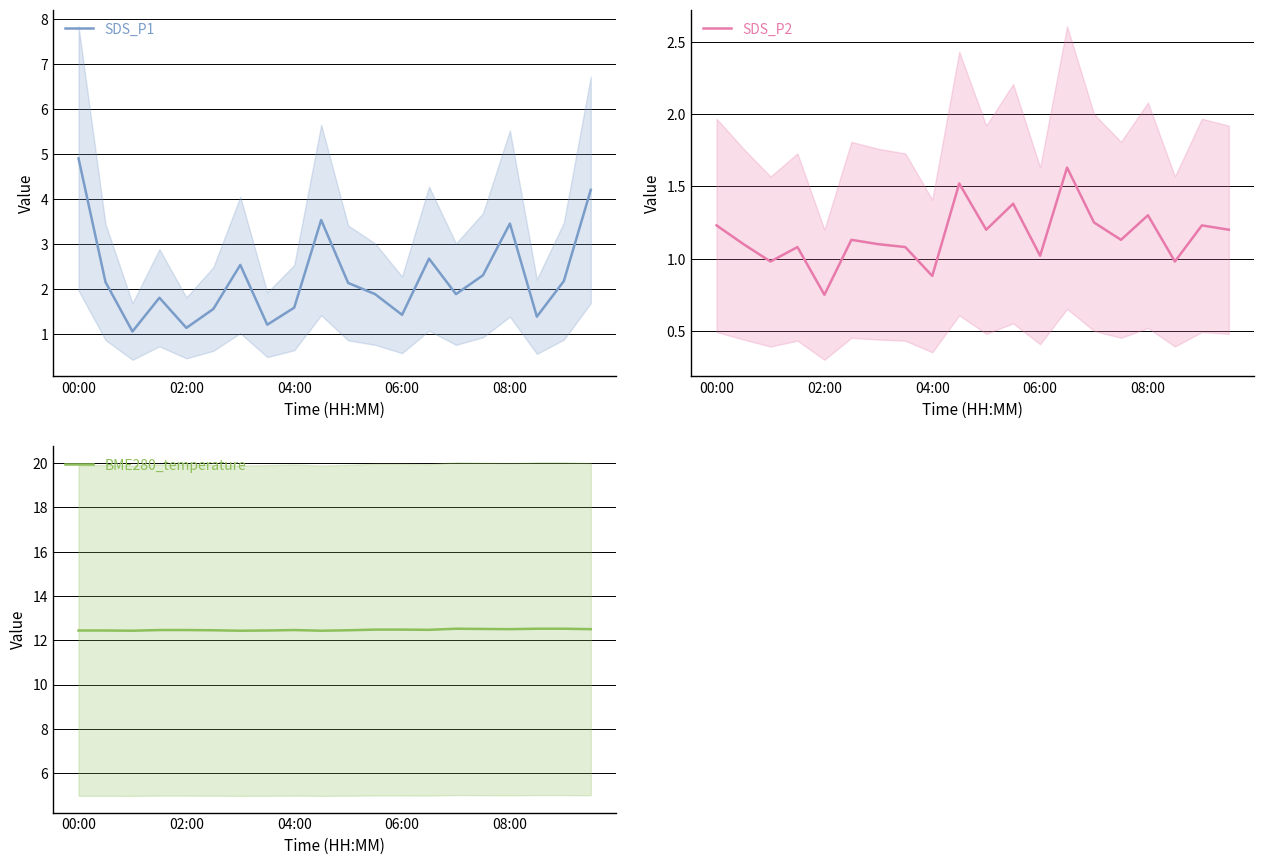

Rank the series by their maximum value, from lowest to highest.

SDS_P2, SDS_P1, BME280_temperature